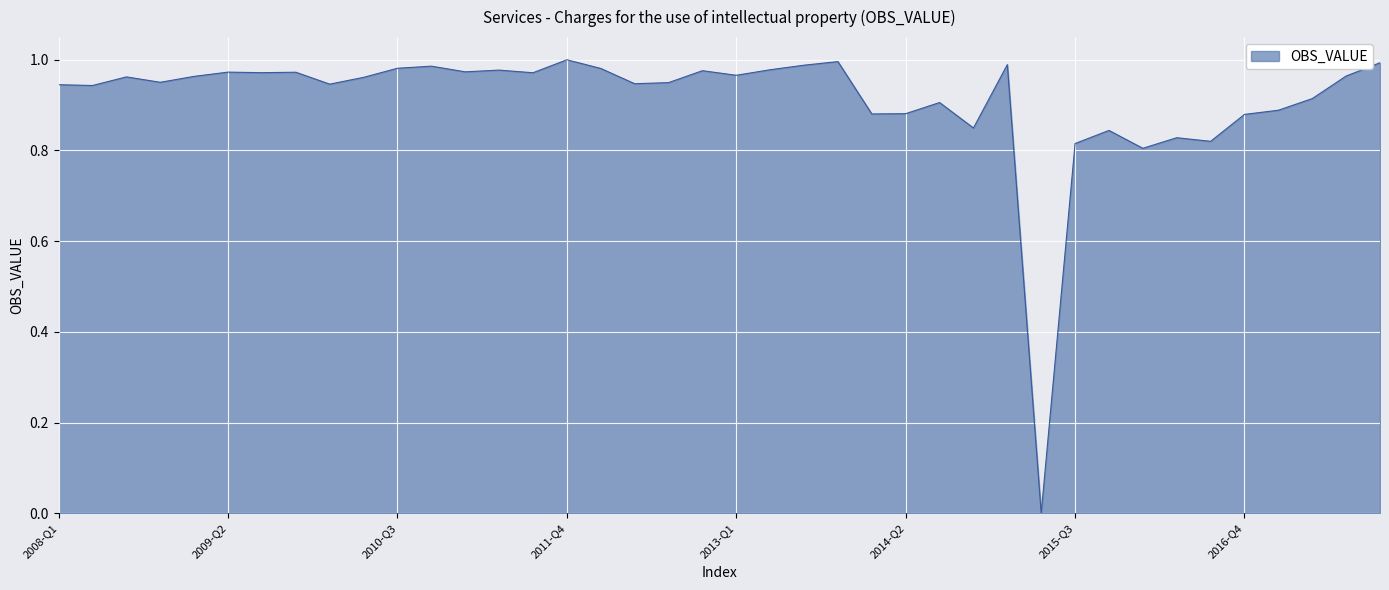

Does the chart have visible grid lines?

Yes